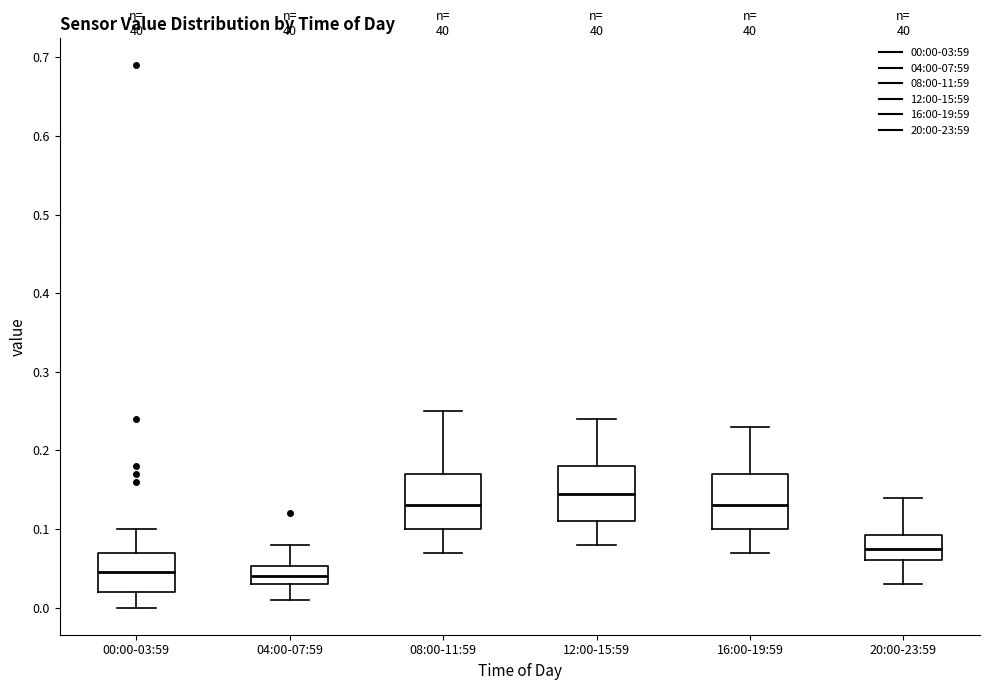

Reading left to right, transcribe this box plot: for each box, give where its median line is, the range the box spans, and where its two whiskers end, as read against the y-axis. The values are not printed on the chart, so give them approximately, as read against the axis.

00:00-03:59: median 0.05, box 0.02 to 0.07, whiskers 0.00 to 0.10
04:00-07:59: median 0.04, box 0.03 to 0.05, whiskers 0.01 to 0.08
08:00-11:59: median 0.13, box 0.10 to 0.17, whiskers 0.07 to 0.25
12:00-15:59: median 0.15, box 0.11 to 0.18, whiskers 0.08 to 0.24
16:00-19:59: median 0.13, box 0.10 to 0.17, whiskers 0.07 to 0.23
20:00-23:59: median 0.08, box 0.06 to 0.09, whiskers 0.03 to 0.14